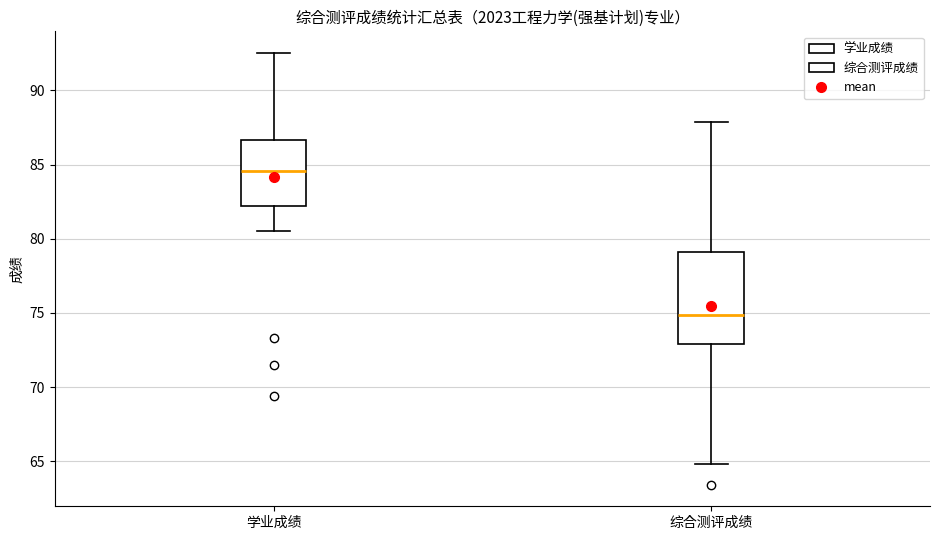

Comparing the boxes themselves (not the whiskers), which one is the tallest?

综合测评成绩